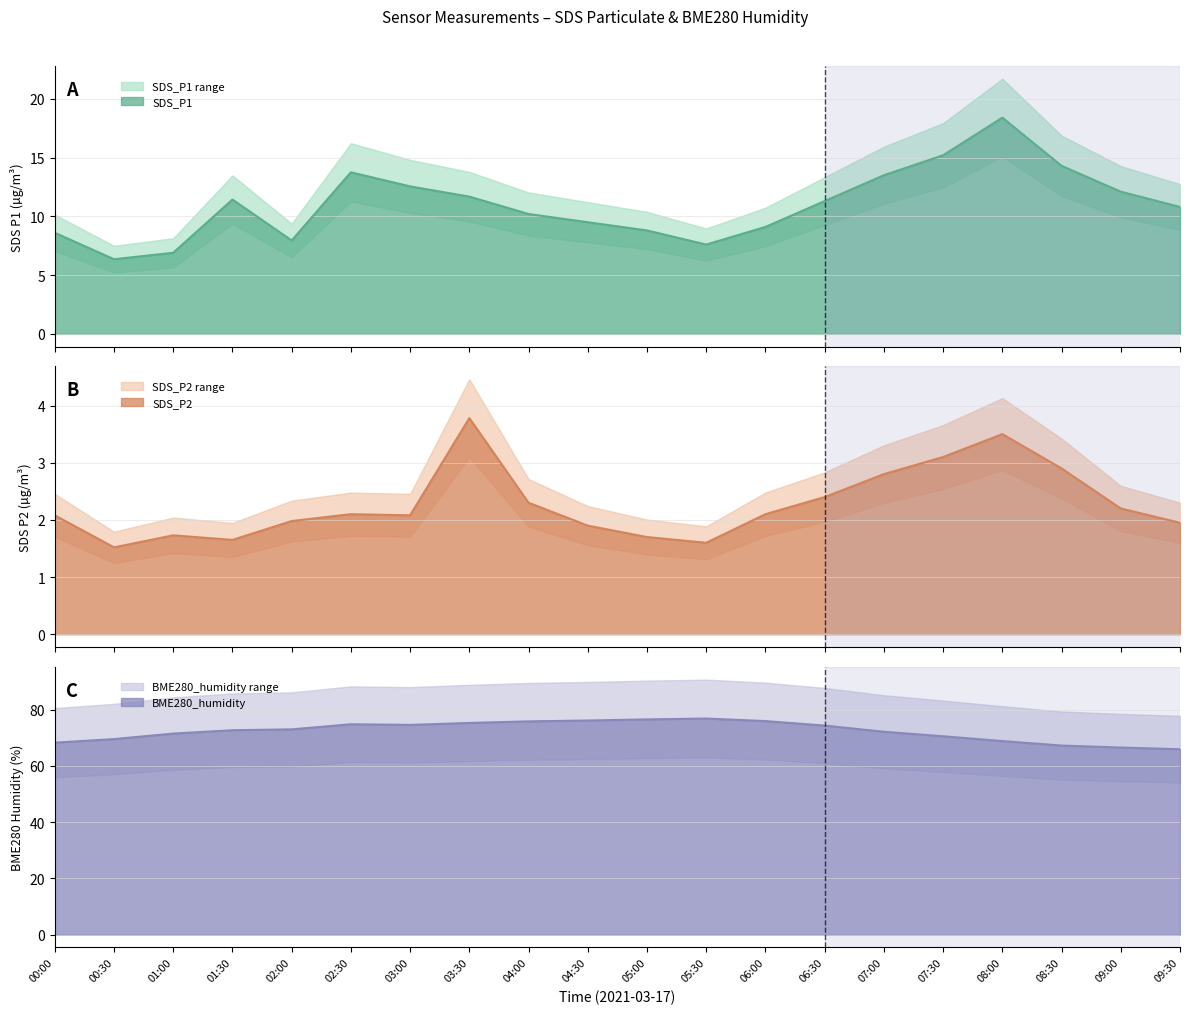

What is the difference between the maximum and minimum values in the SDS_P2 series?

2.3